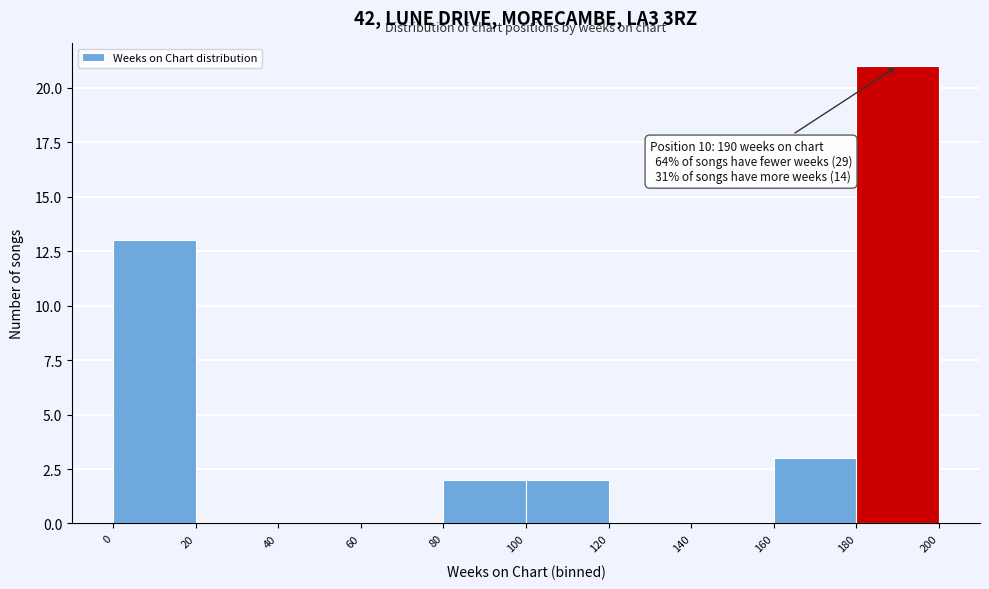

Which range on the x-axis has the tallest bar?

180 to 200